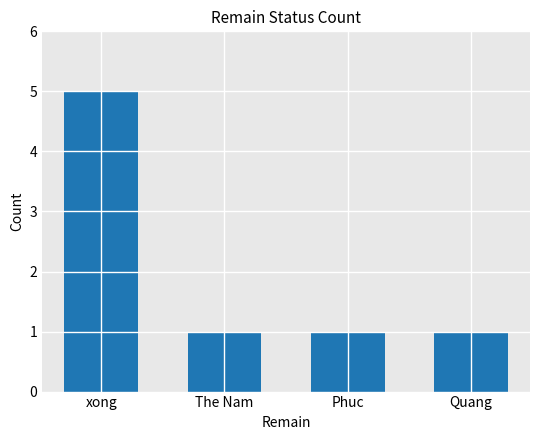

True or false: the data shows 7 at xong.

False